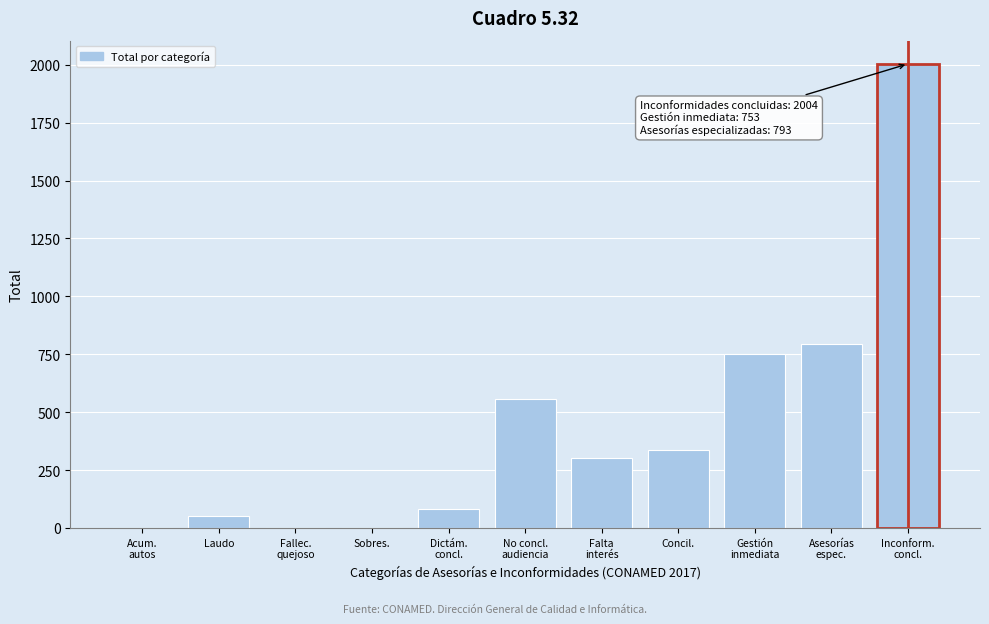

True or false: the data shows 0 at Sobres..

True